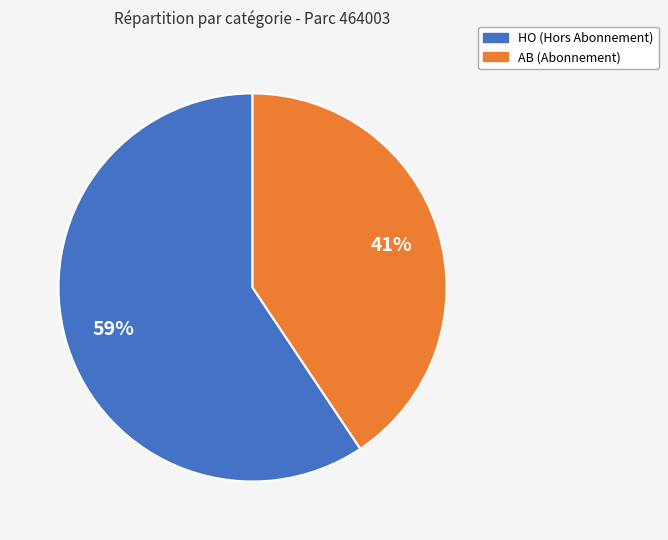

How many slices are in this pie chart?

2